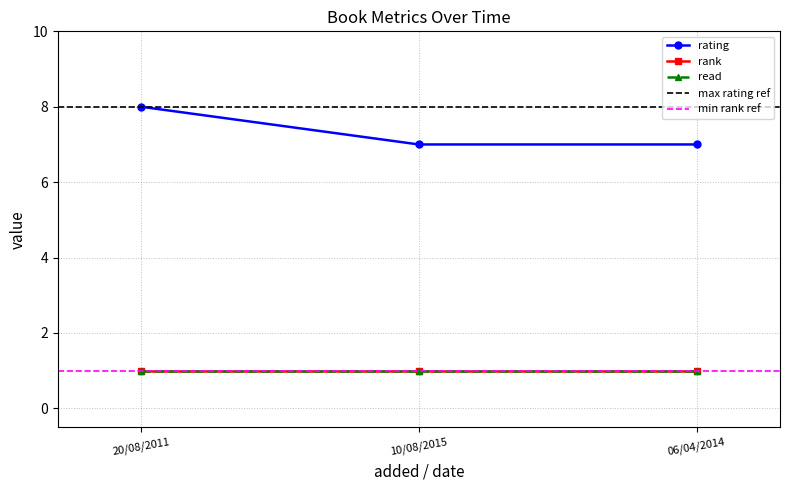

What is the difference between the rating values at 06/04/2014 and 20/08/2011?

1